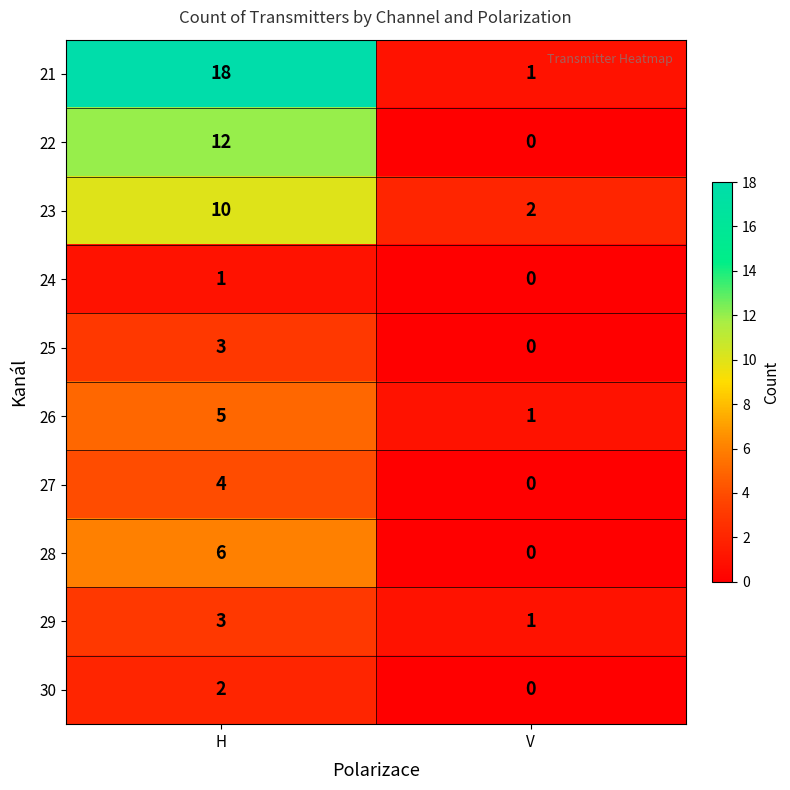

Which series has the largest total across all categories?

21